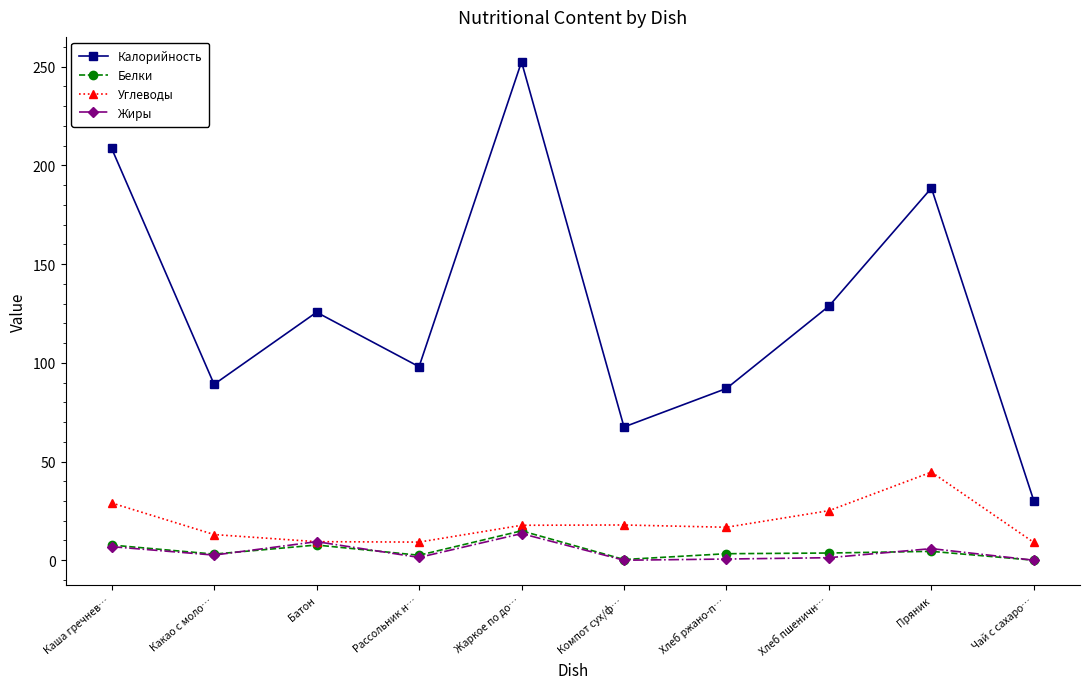

The Калорийность series shows 67.5 at Компот сух/ф…. True or false?

True